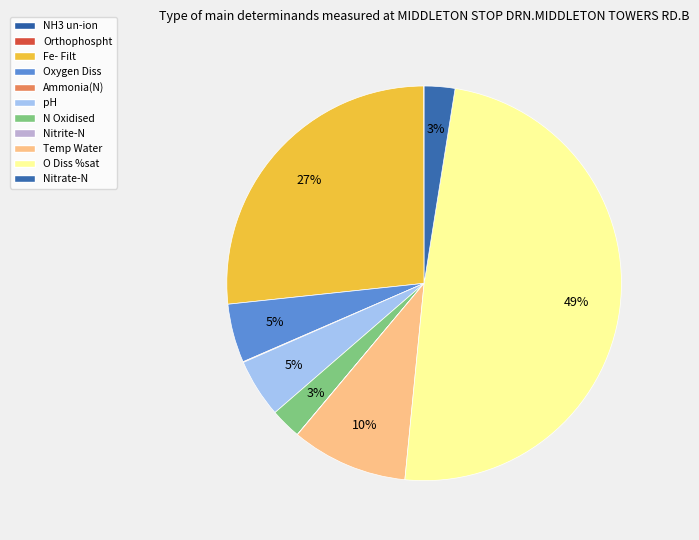

True or false: NH3 un-ion accounts for 5% of the total.

False